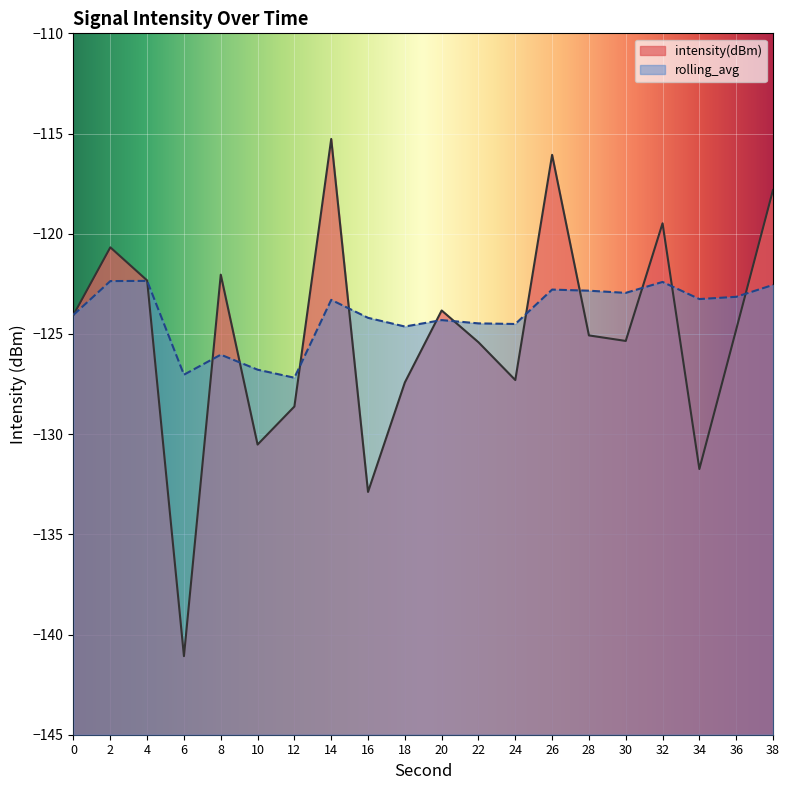

Where is the first local minimum for rolling_avg?

6